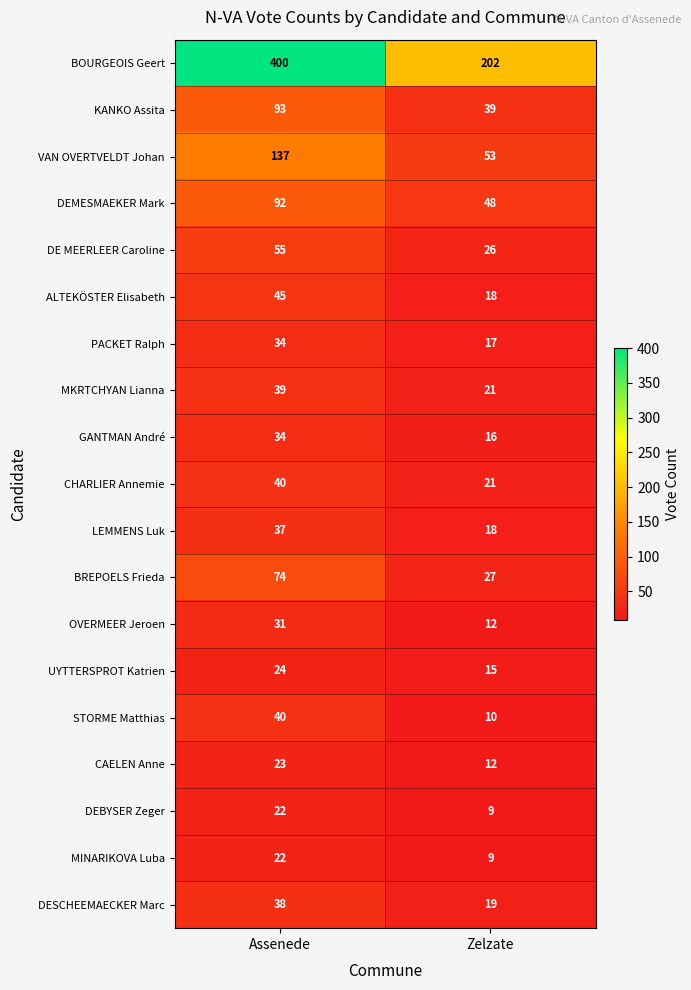

What is the difference between the highest and lowest values at Assenede?

378